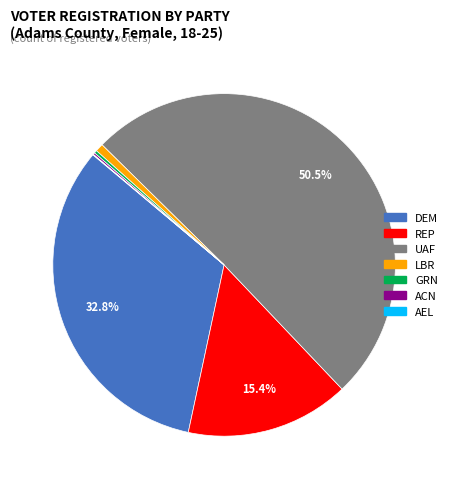

What is the majority slice?

UAF